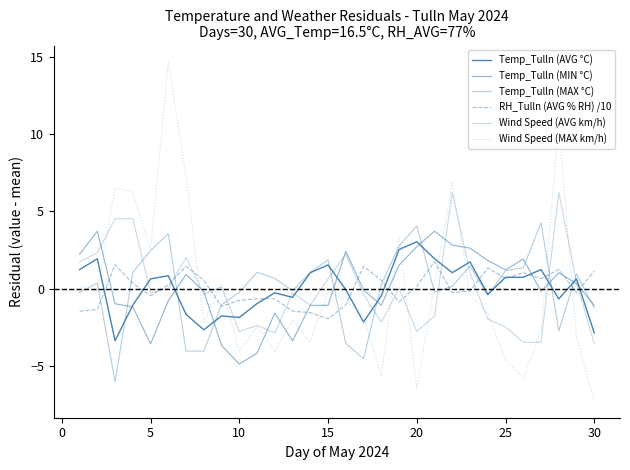

How many values in Wind Speed (MAX km/h) are above zero?

11